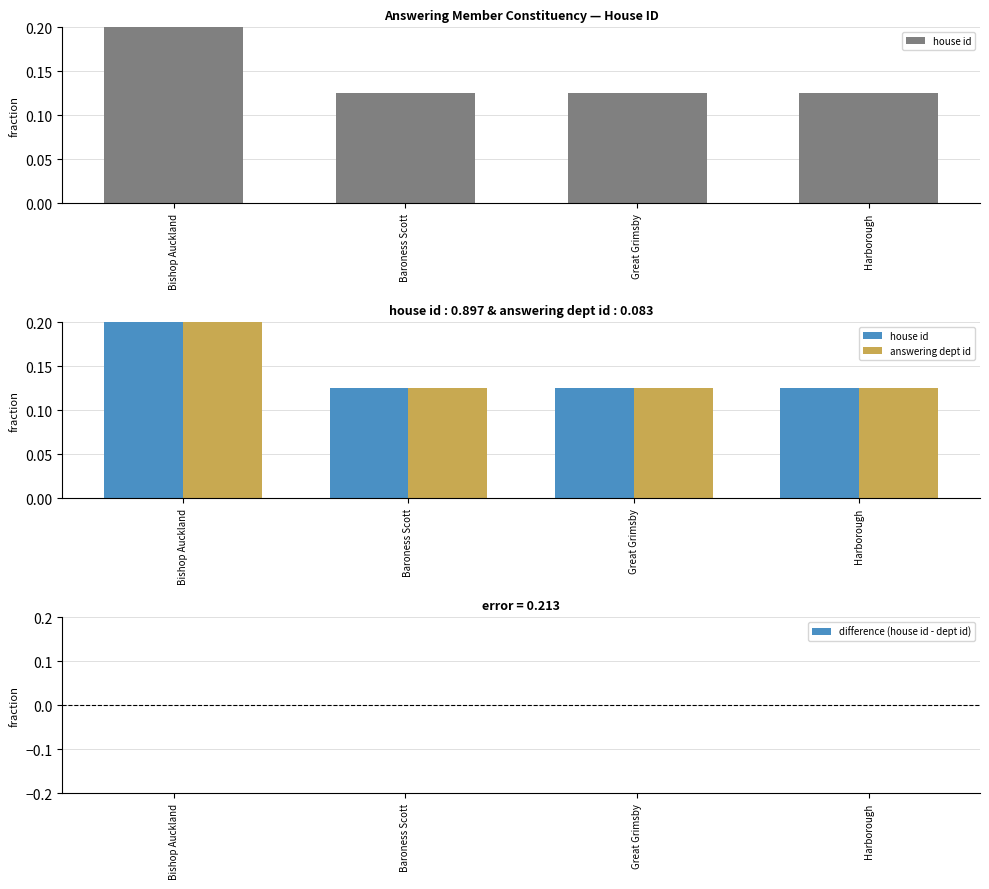

The difference (house id - dept id) series shows 0.0 at Bishop Auckland. True or false?

True